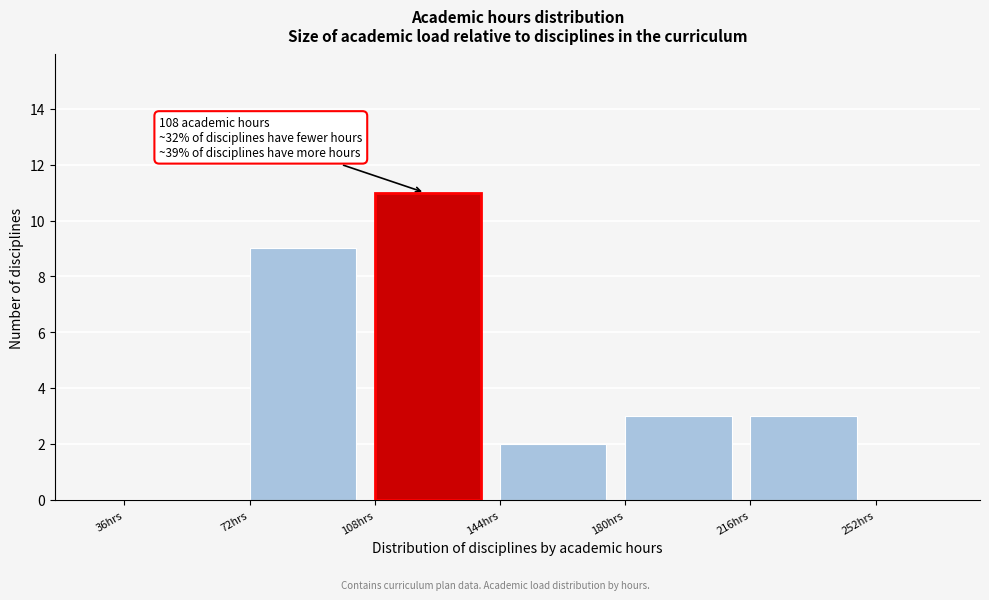

Which range on the x-axis has the tallest bar?

108 to 144